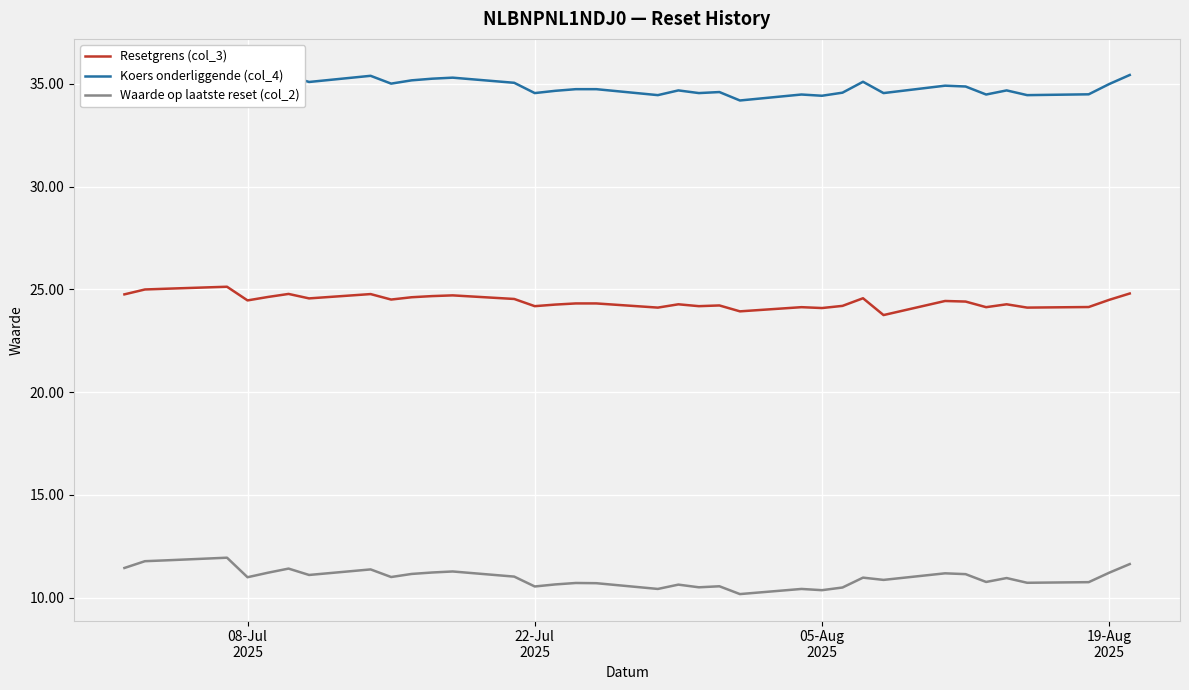

True or false: Waarde op laatste reset (col_2) and Resetgrens (col_3) cross at least once.

False